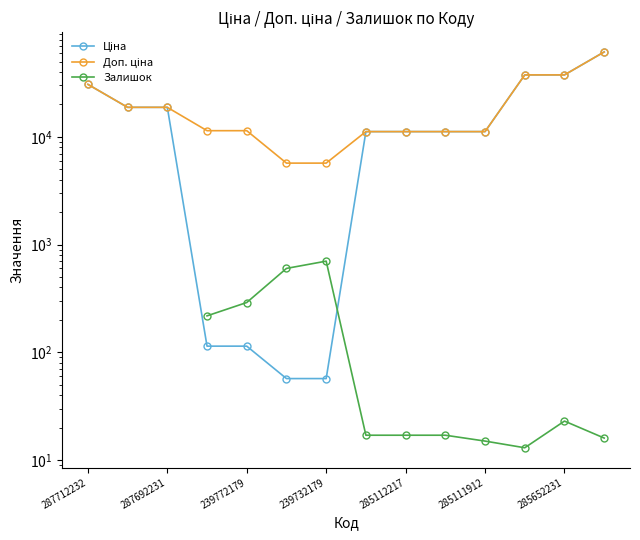

Which series has the largest total across all categories?

Доп. ціна